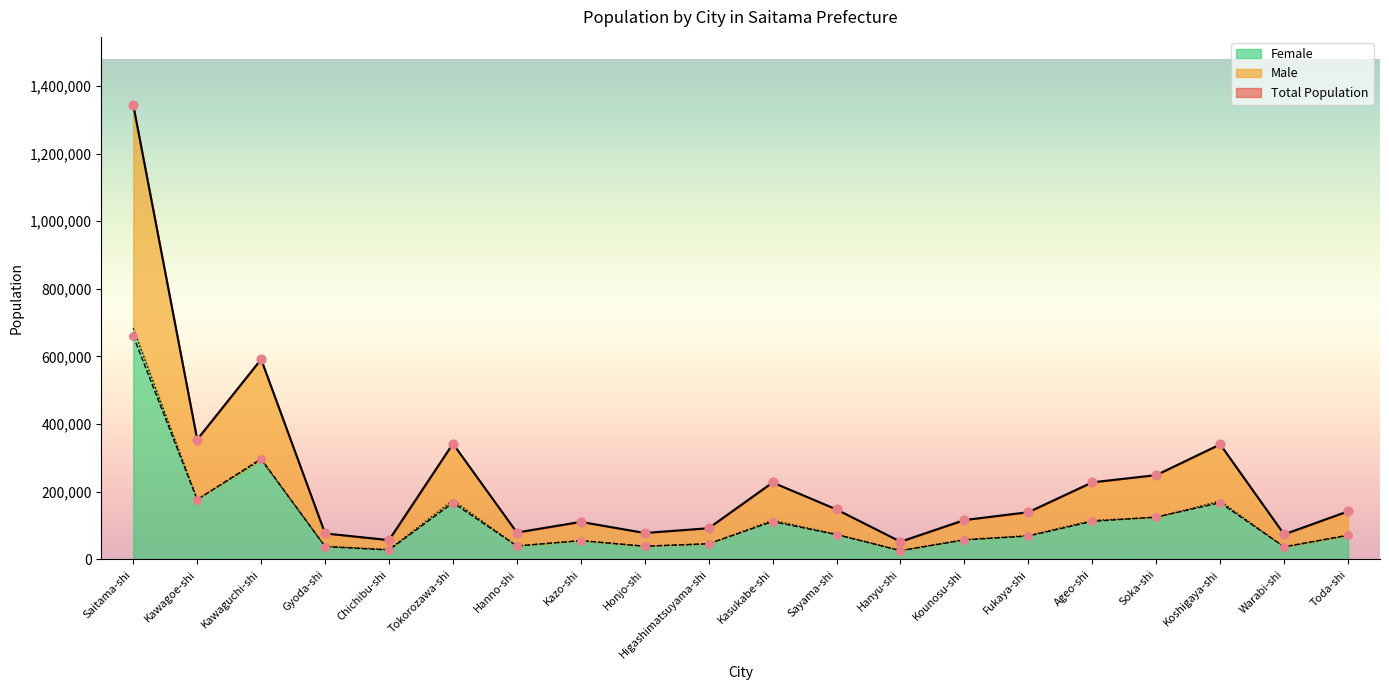

What are all the series names shown in the legend?

Total Population, Male, Female